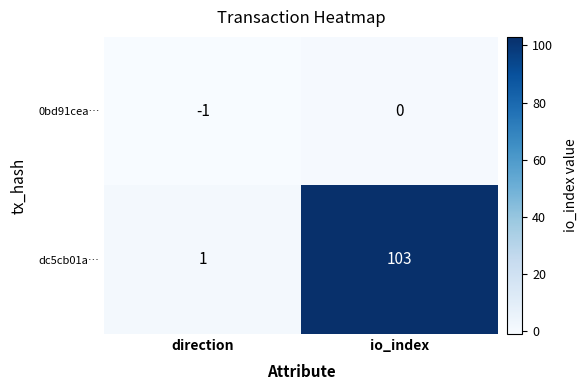

Is it true that dc5cb01a… equals 0 at direction?

False